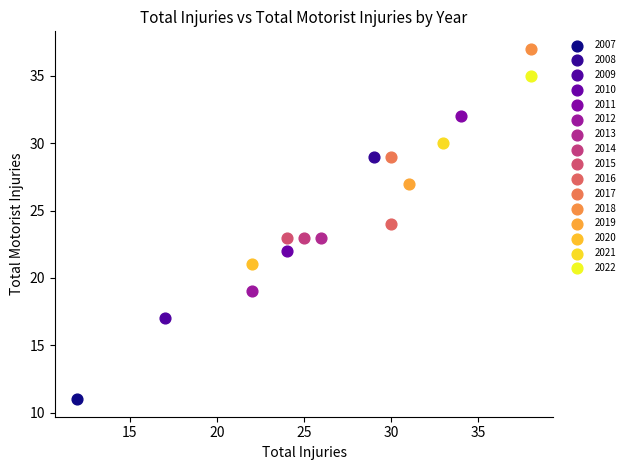

What are all the series names shown in the legend?

2007, 2008, 2009, 2010, 2011, 2012, 2013, 2014, 2015, 2016, 2017, 2018, 2019, 2020, 2021, 2022